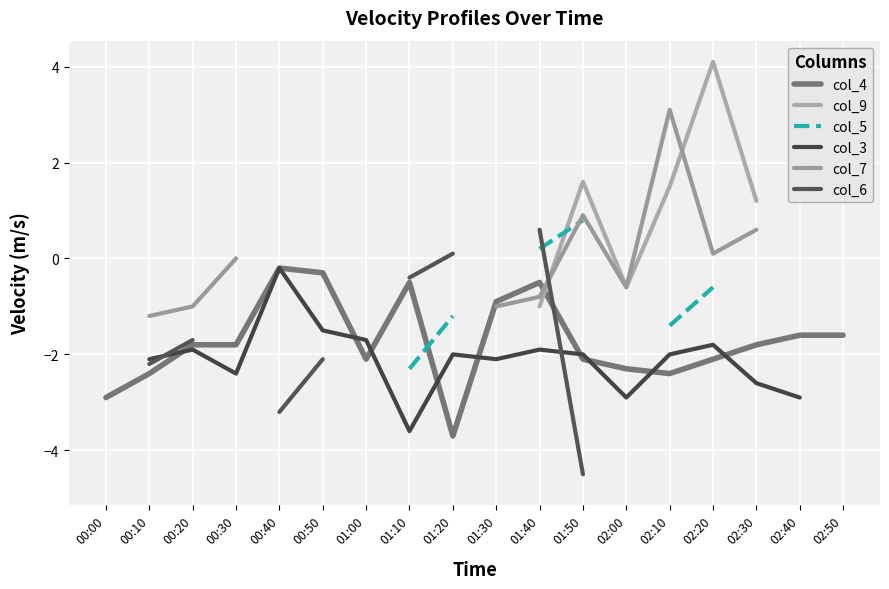

Between 02:20 and 01:10, which is larger?

01:10